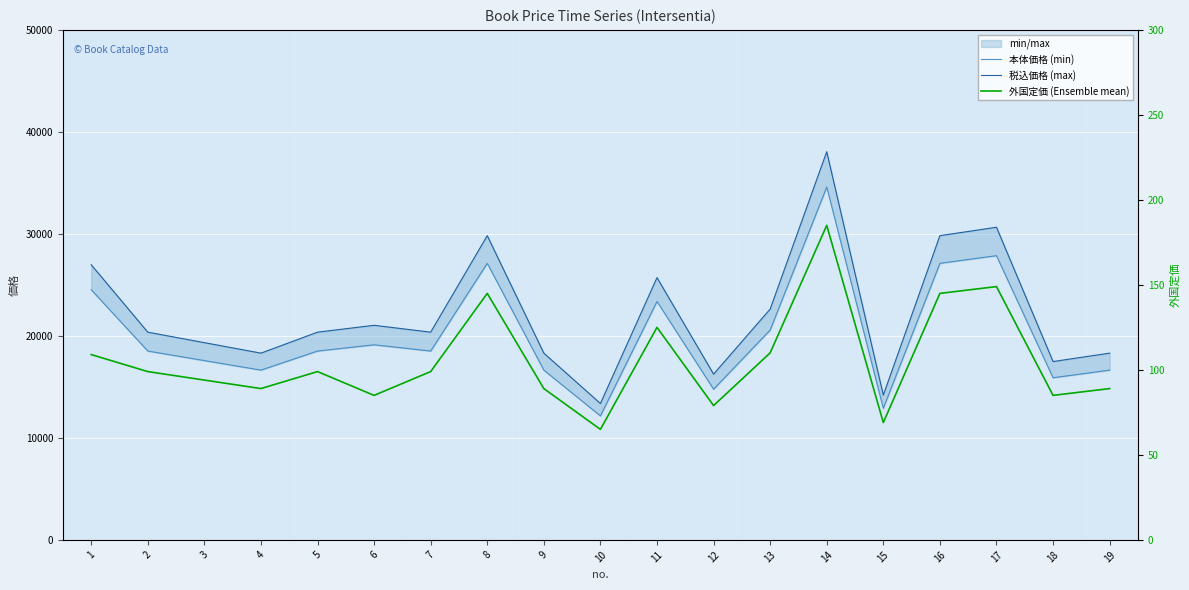

Reading right to left, extract all data points from this chart.

本体価格 (min): 19=16643	18=15895	17=27863	16=27115	15=12903	14=34595	13=20570	12=14773	11=23375	10=12155	9=16643	8=27115	7=18513	6=19125	5=18513	4=16643	3=17578	2=18513	1=24525
税込価格 (max): 19=18307	18=17484	17=30649	16=29826	15=14193	14=38054	13=22627	12=16250	11=25712	10=13370	9=18307	8=29826	7=20364	6=21037	5=20364	4=18307	3=19335	2=20364	1=26977
外国定価 (Ensemble mean): 19=89	18=85	17=149	16=145	15=69	14=185	13=110	12=79	11=125	10=65	9=89	8=145	7=99	6=85	5=99	4=89	3=94	2=99	1=109